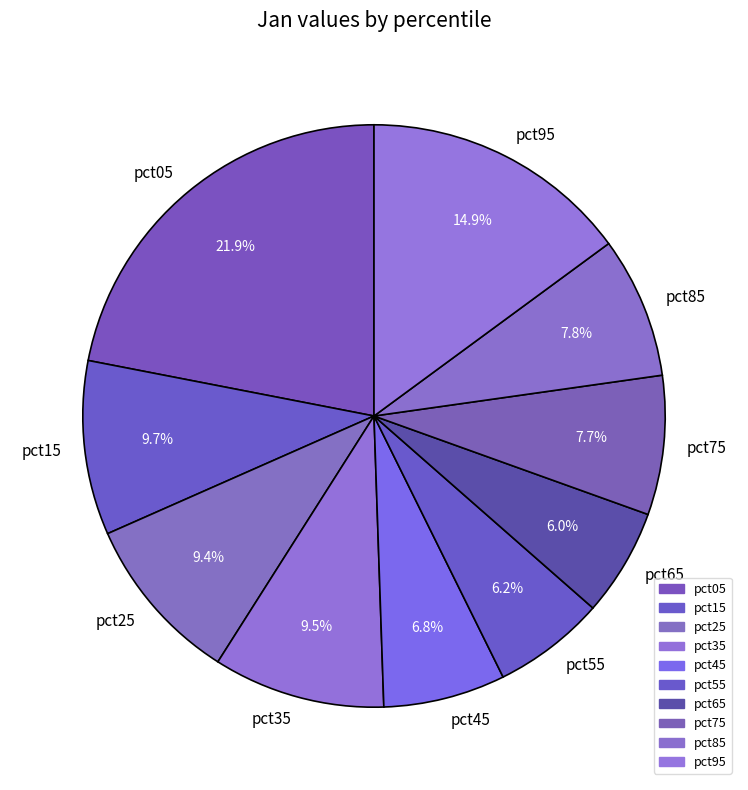

Is there any slice that represents more than half of the pie?

No